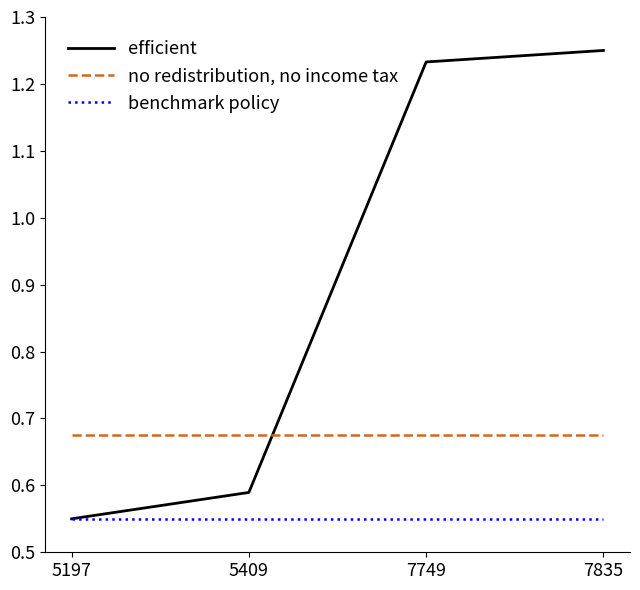

The benchmark policy series shows 0.2 at 5409. True or false?

False